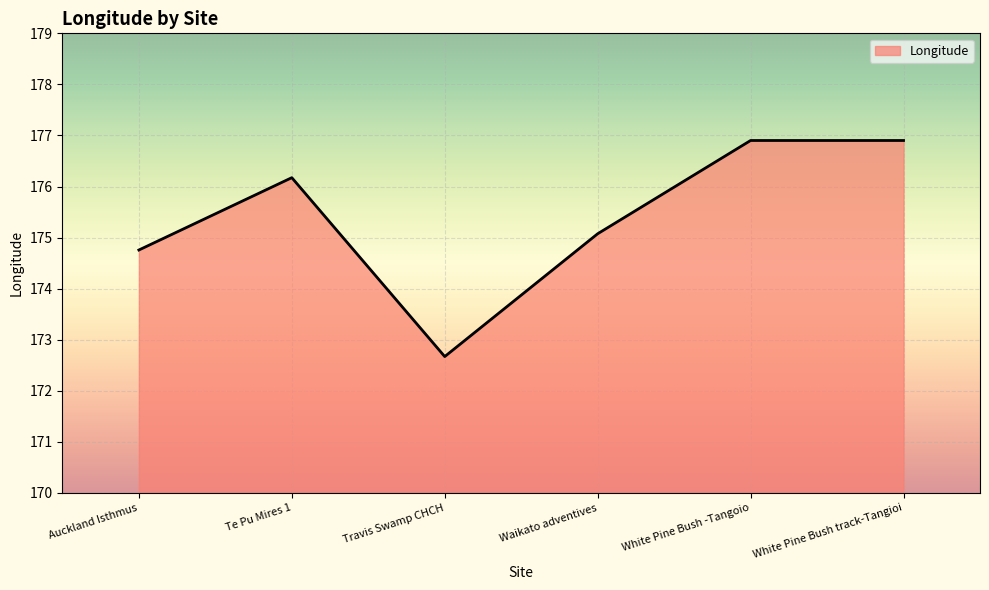

True or false: the data shows 174.8 at Auckland Isthmus.

True